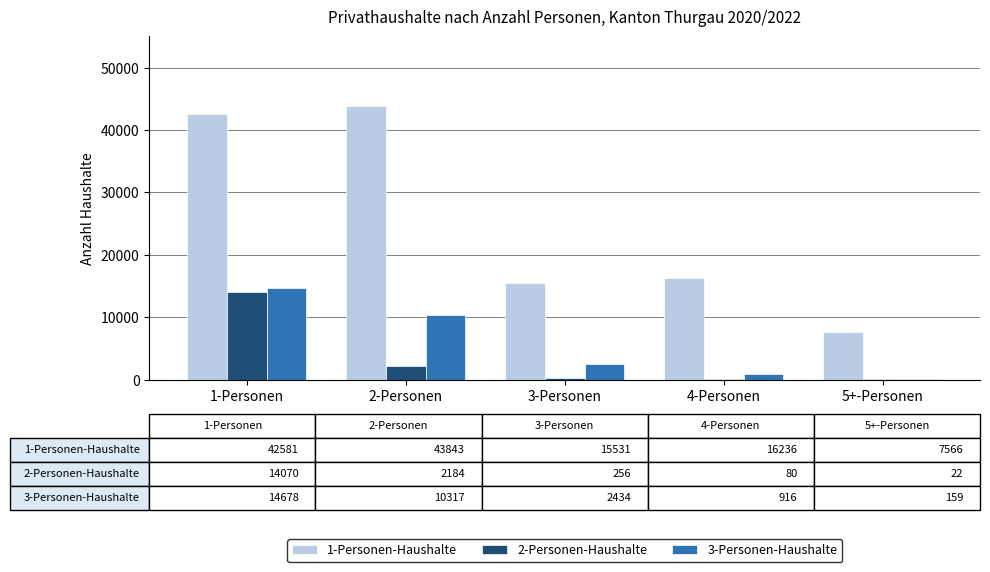

The value of 1-Personen-Haushalte at 1-Personen is 68467. True or false?

False